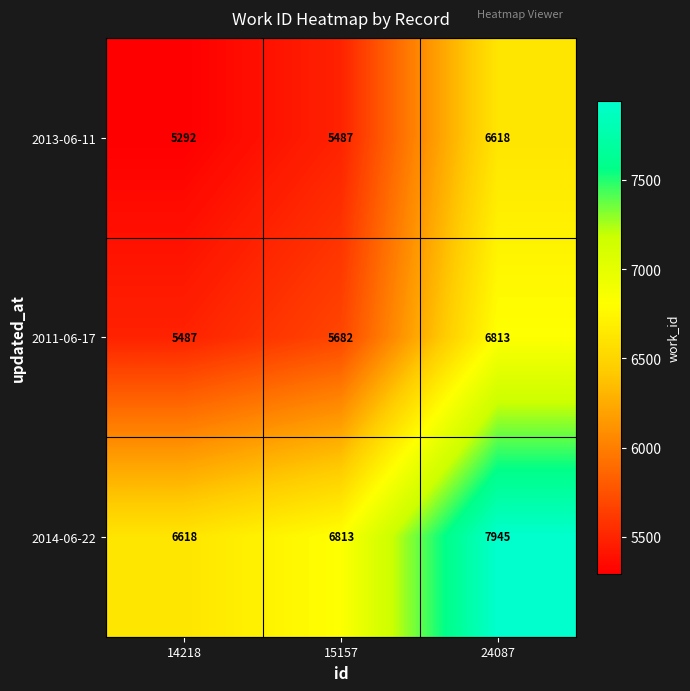

What is the sum of the 2013-06-11 values at 14218 and 24087?

11910